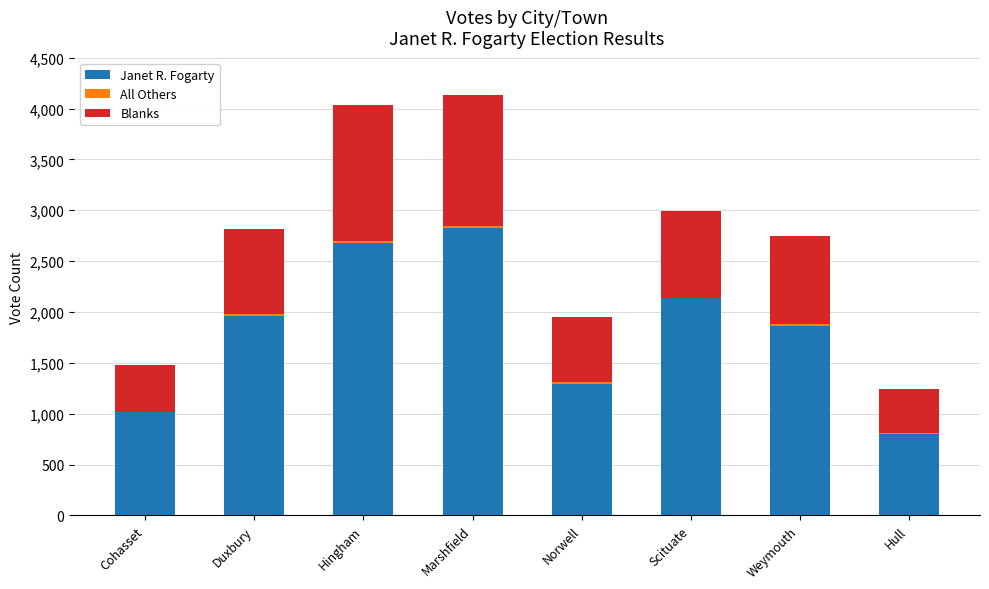

Which category has the highest value in the Janet R. Fogarty series?

Marshfield